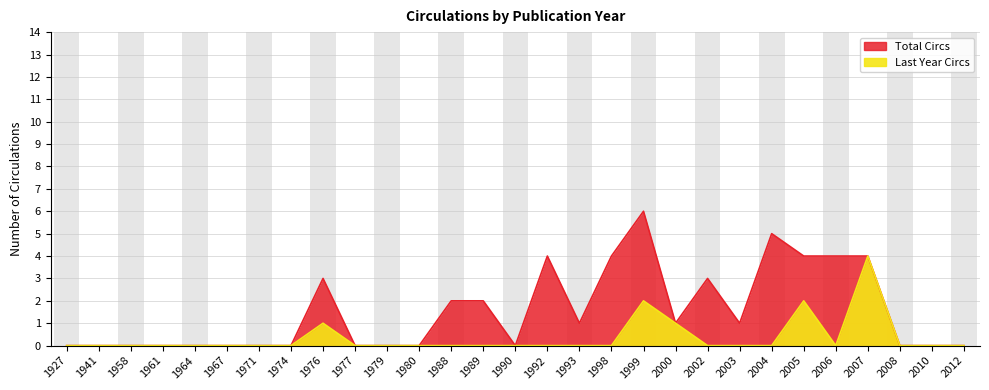

What is the greatest value displayed?

6